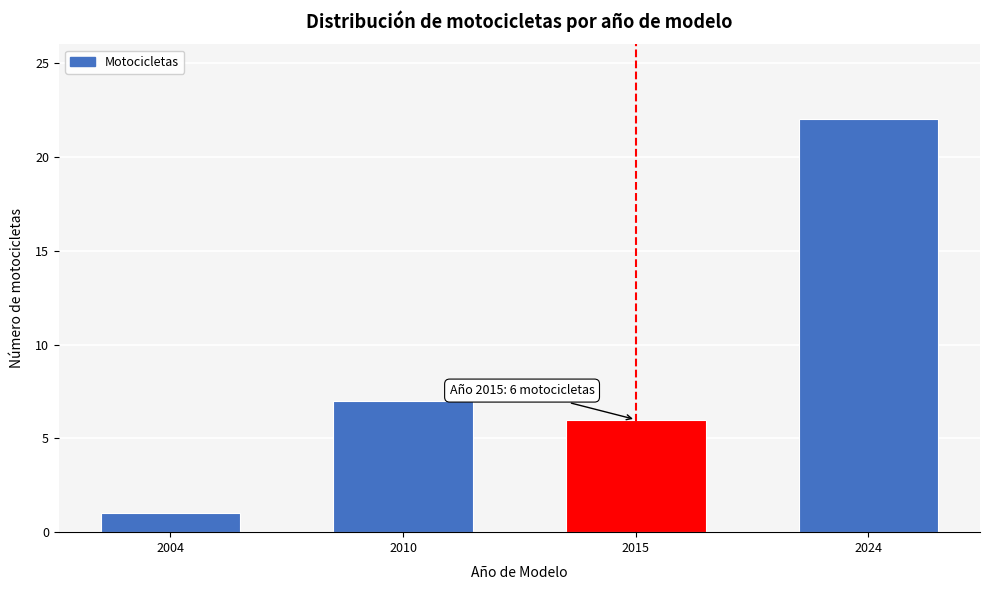

Reading left to right, what are all the values shown in this chart?

1	7	6	22